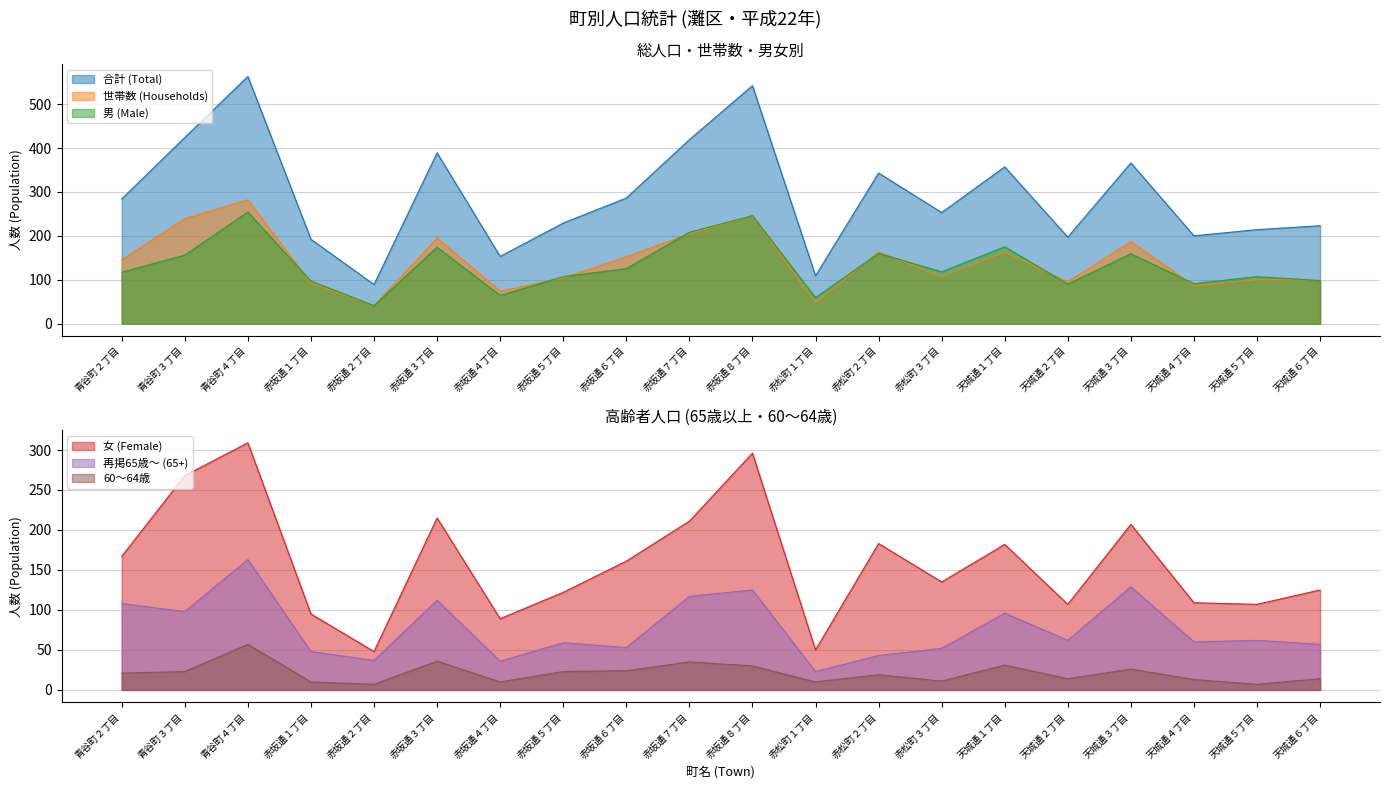

True or false: 合計 (Total) has more than 1 interior local peaks.

True